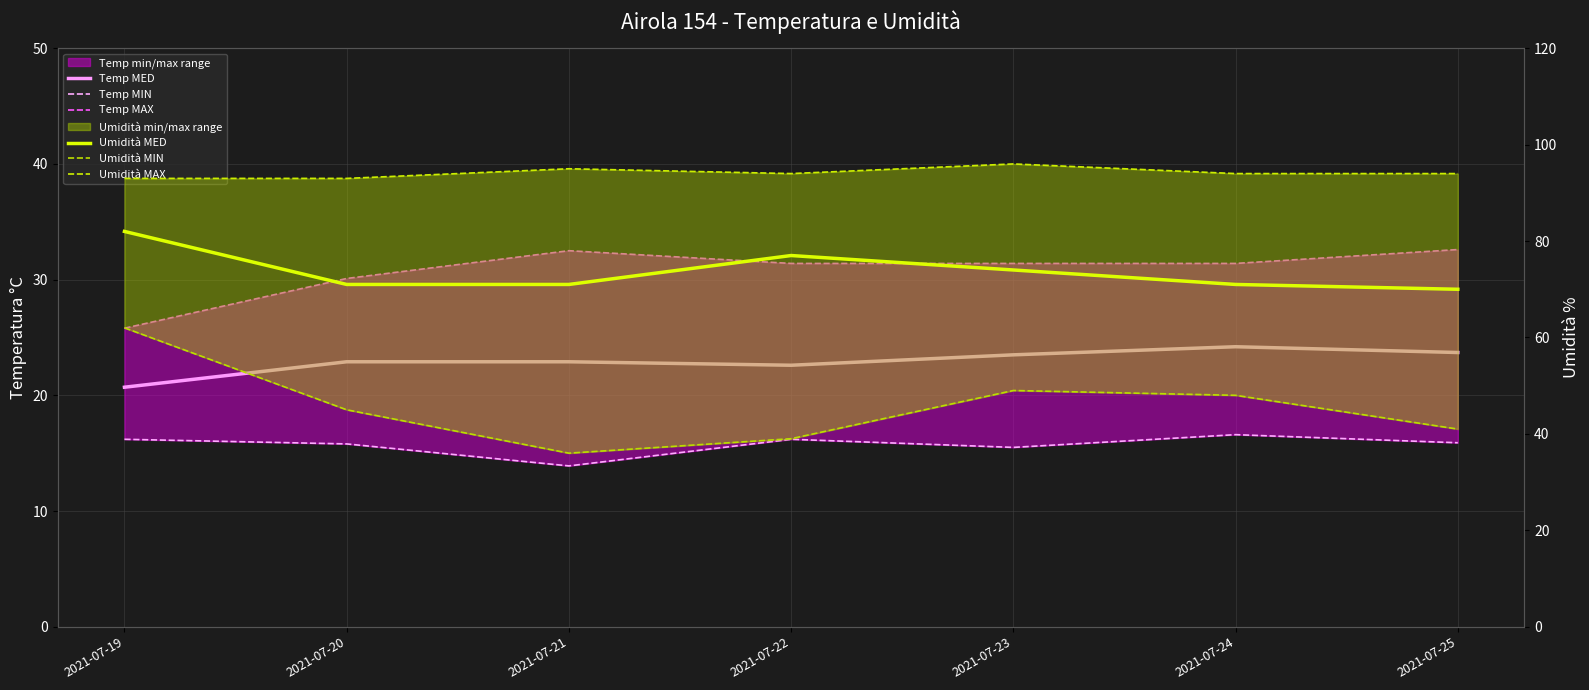

What value does the Umidità MIN series have at 2021-07-23?

49.0